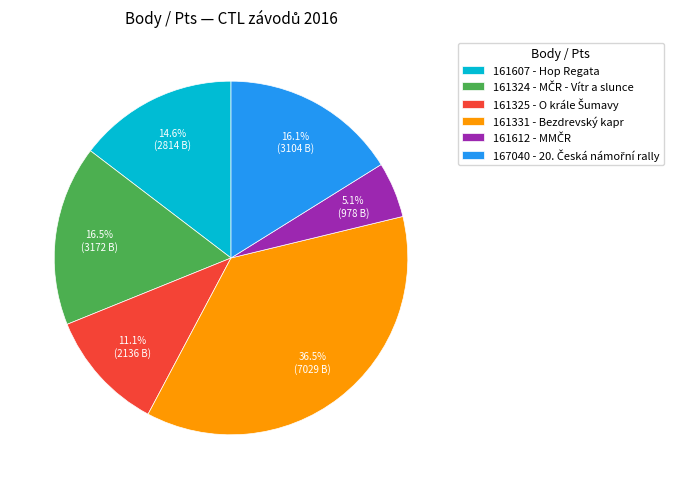

True or false: 161612 accounts for 1% of the total.

False